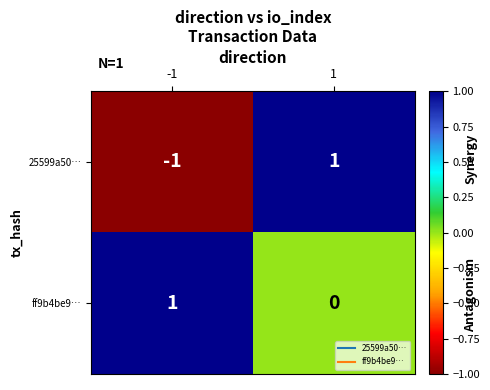

Which series has the largest total across all categories?

ff9b4be9…